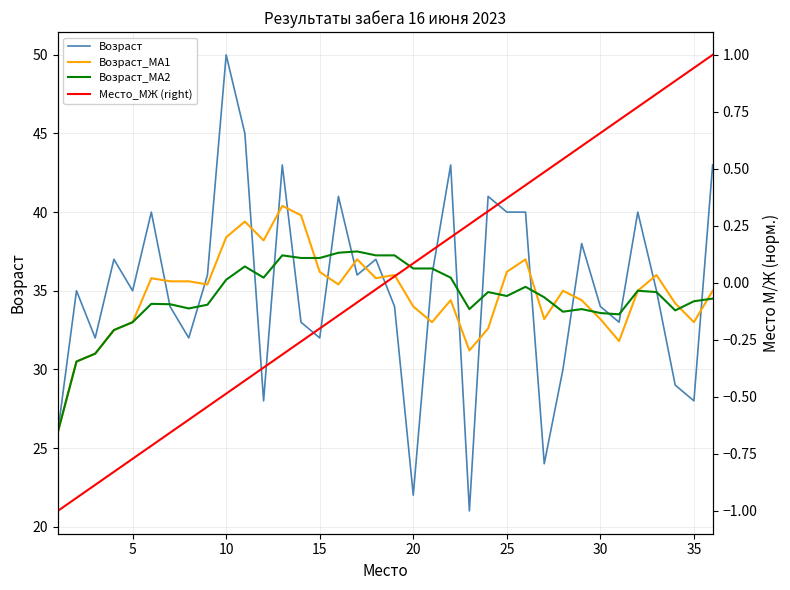

Which series has the largest range (max minus min)?

Возраст